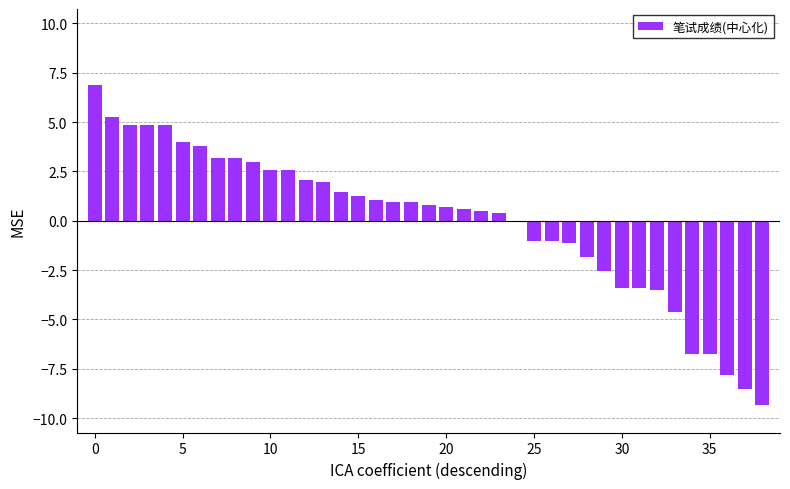

What is the greatest value displayed?

6.9